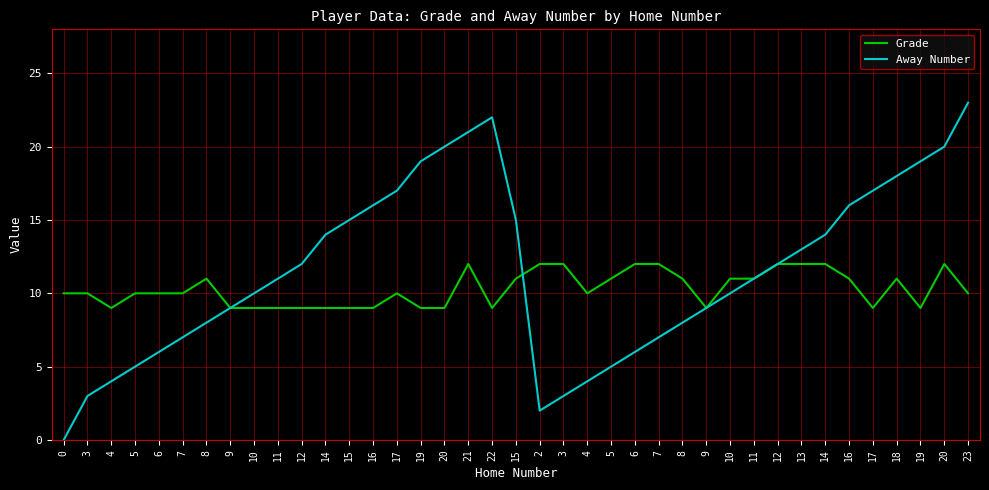

Which has a higher value, 6 or 3?

6